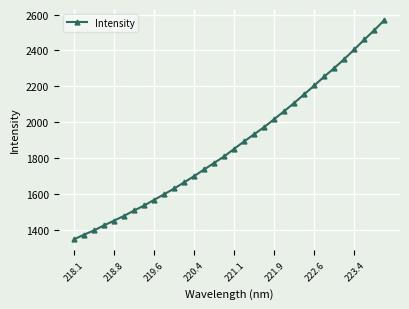

What is the value of the 16th point from the left?

1811.2